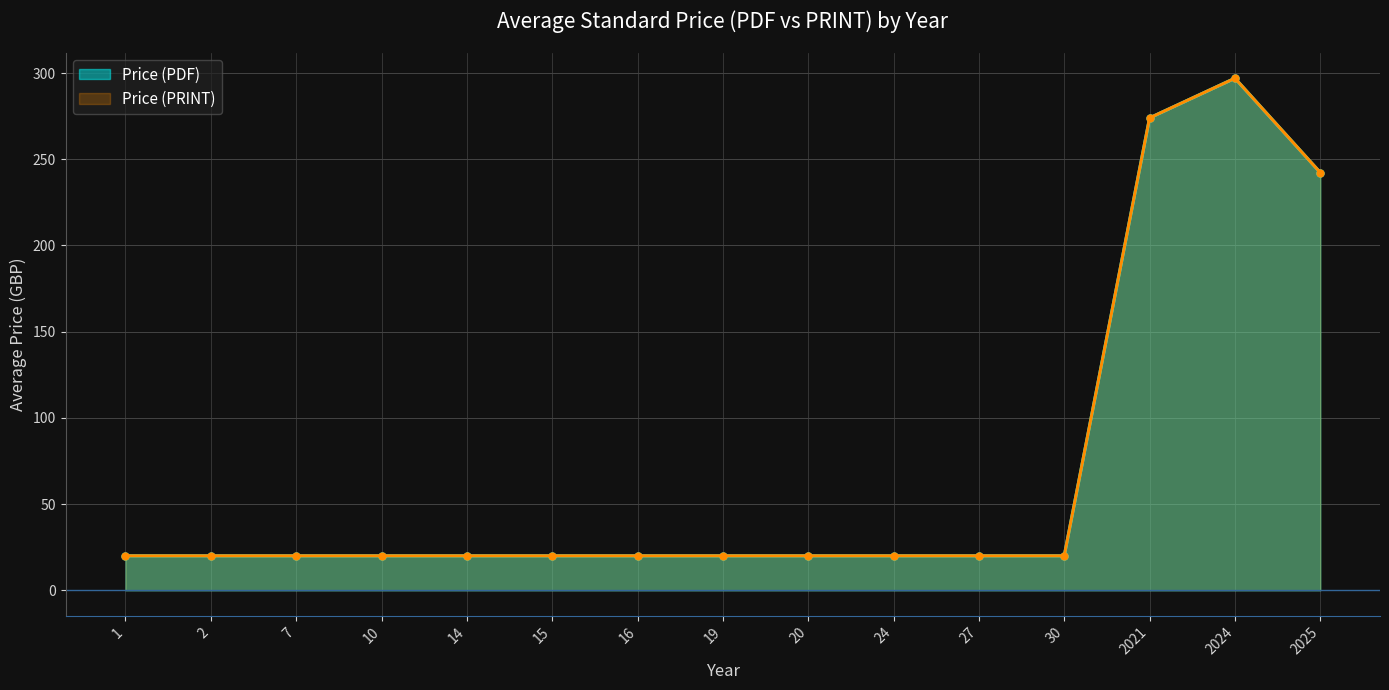

What is the approximate value of Price (PDF) at 2021?

274.0